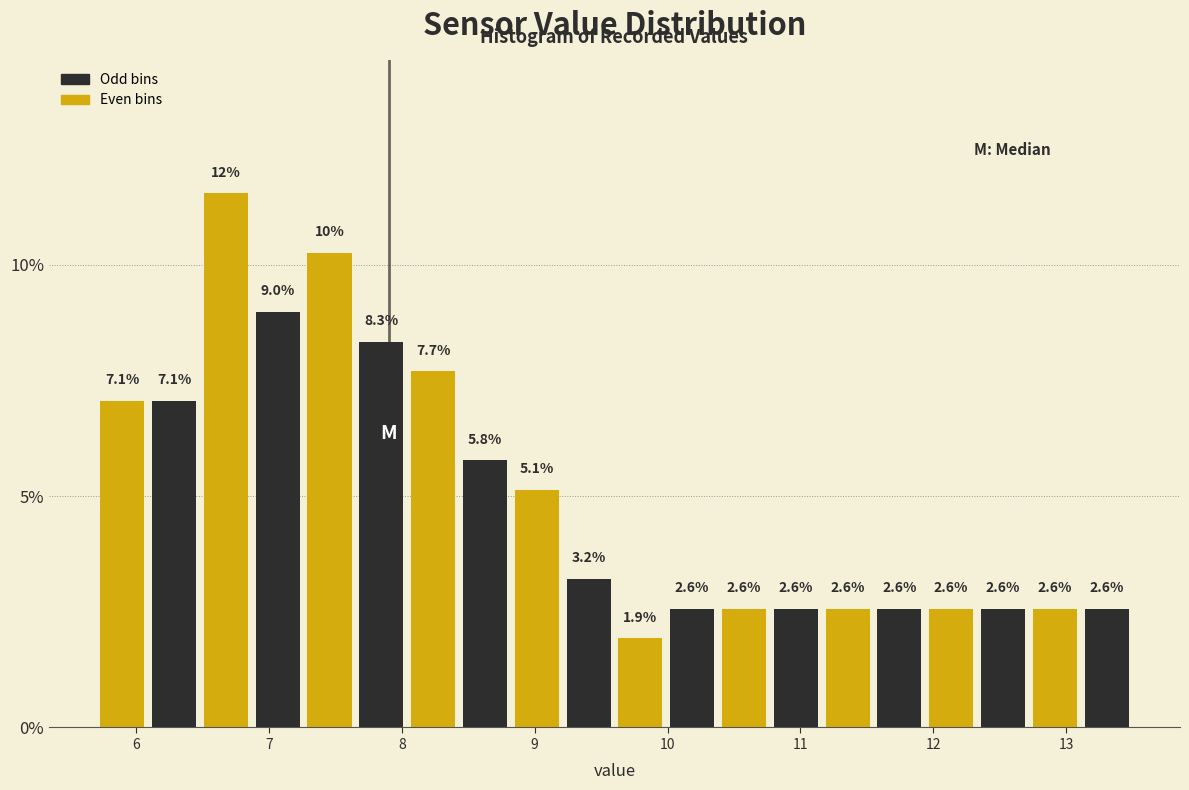

Read against the x-axis, roughly where is the centre of the tallest bar?

6.7